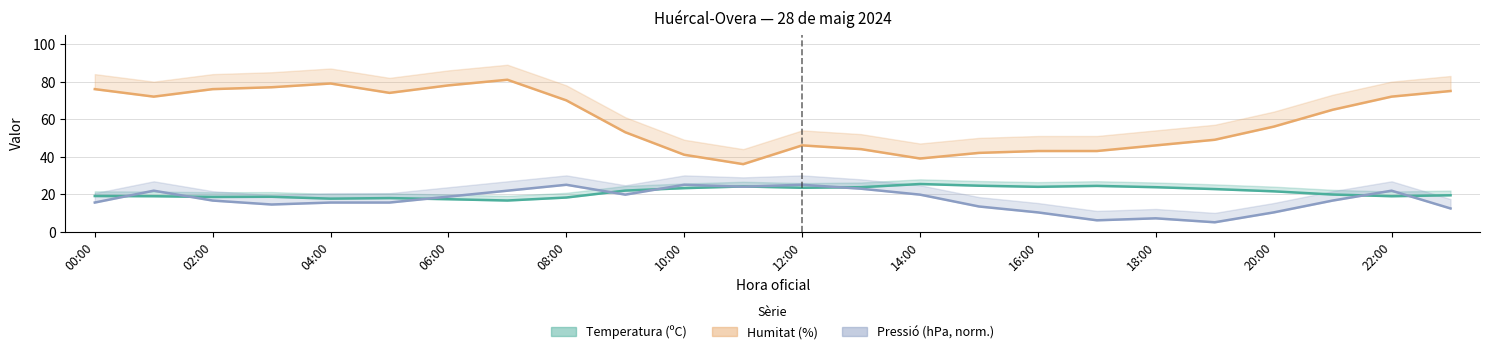

Reading left to right, transcribe all the data shown in this chart.

Temperatura (ºC): 19.0	18.9	18.5	18.6	17.6	17.9	17.3	16.6	18.2	21.9	23.2	24.1	23.4	23.7	25.4	24.5	23.9	24.4	23.7	22.7	21.5	19.8	18.9	19.4
Humitat (%): 76.0	72.0	76.0	77.0	79.0	74.0	78.0	81.0	70.0	53.0	41.0	36.0	46.0	44.0	39.0	42.0	43.0	43.0	46.0	49.0	56.0	65.0	72.0	75.0
Pressió (hPa, norm.): 15.5	21.8	16.6	14.5	15.5	15.5	18.7	21.8	25.0	19.7	25.0	23.9	25.0	22.9	19.7	13.4	10.3	6.1	7.1	5.0	10.3	16.6	21.8	12.4